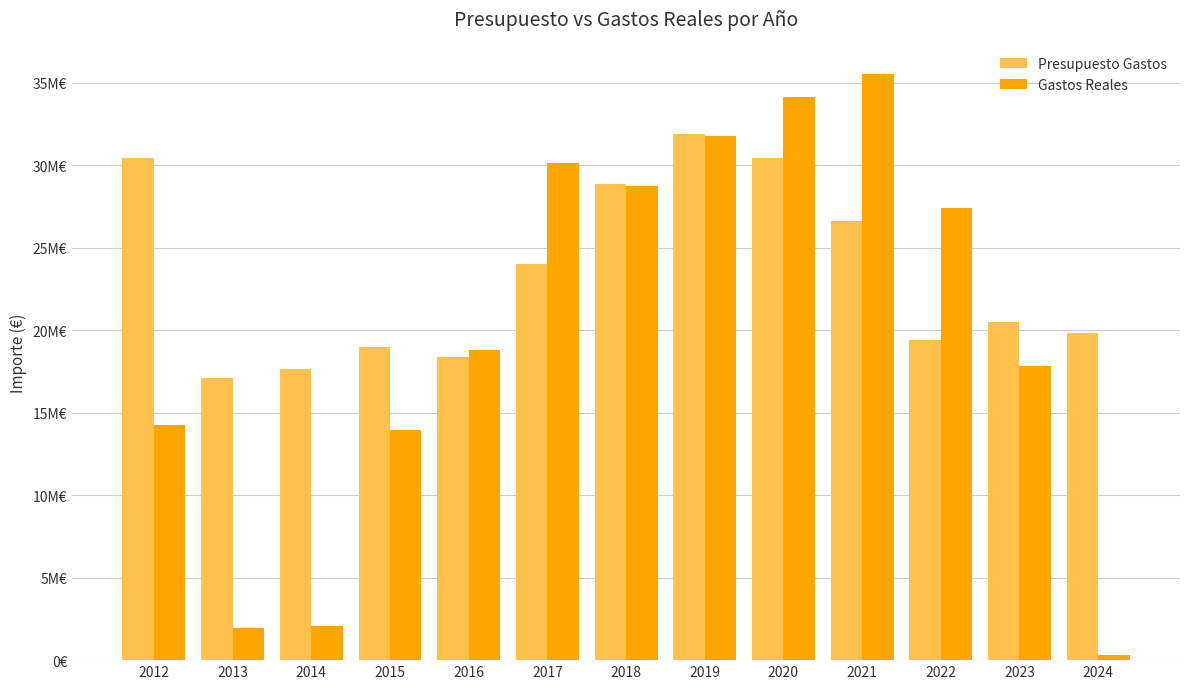

Are the bars grouped side by side (vs. stacked)?

Yes